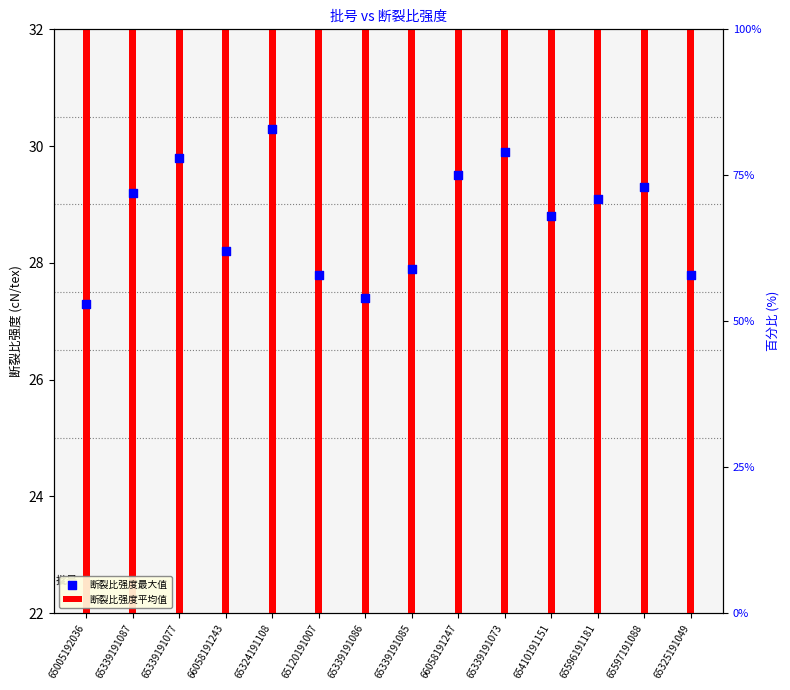

At how many categories does at least one series exceed 28?

9